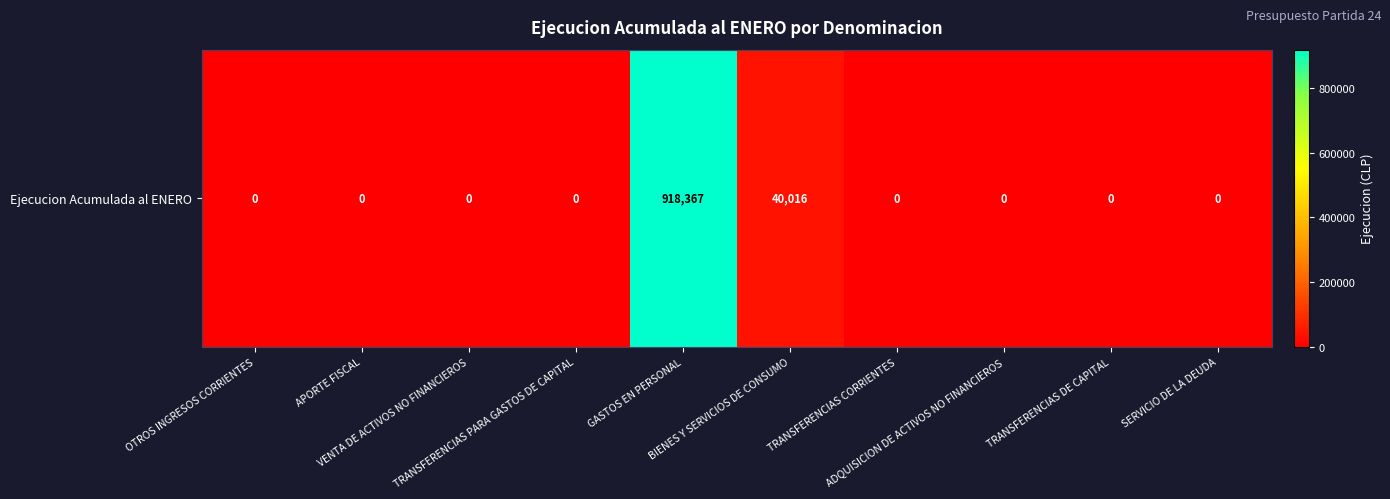

What is the sum of all values?

958383